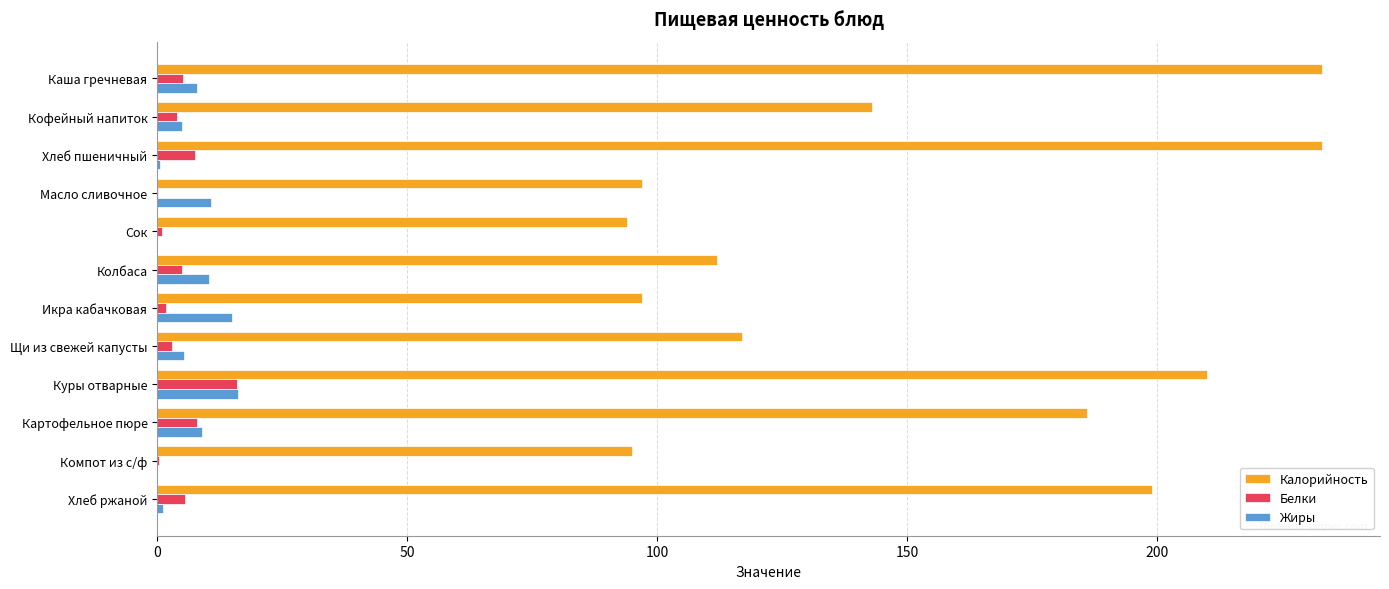

Which category has the highest value in the Белки series?

Куры отварные